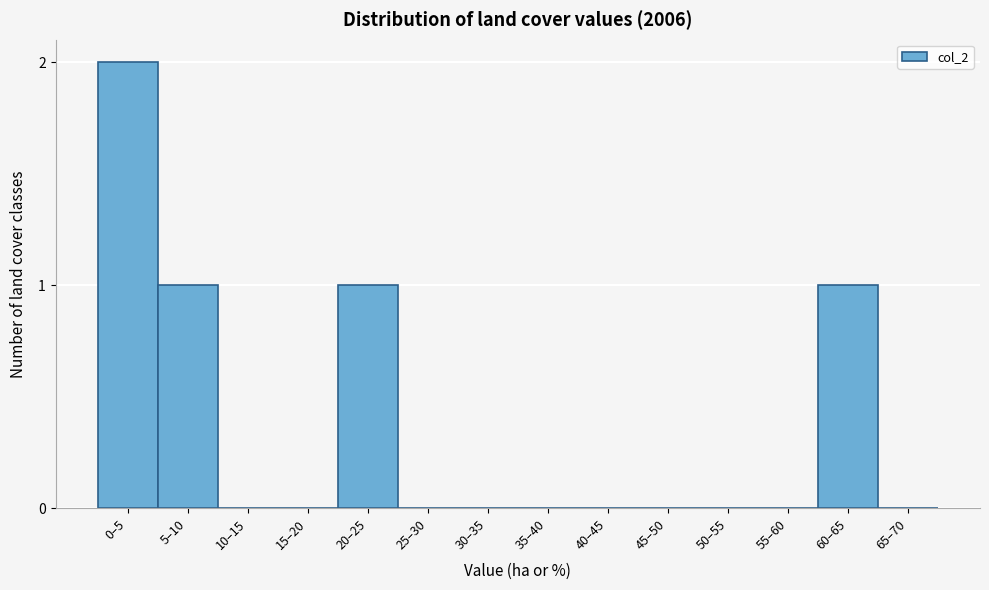

Reading left to right, extract all data points from this chart.

0–5=2	5–10=1	10–15=0	15–20=0	20–25=1	25–30=0	30–35=0	35–40=0	40–45=0	45–50=0	50–55=0	55–60=0	60–65=1	65–70=0